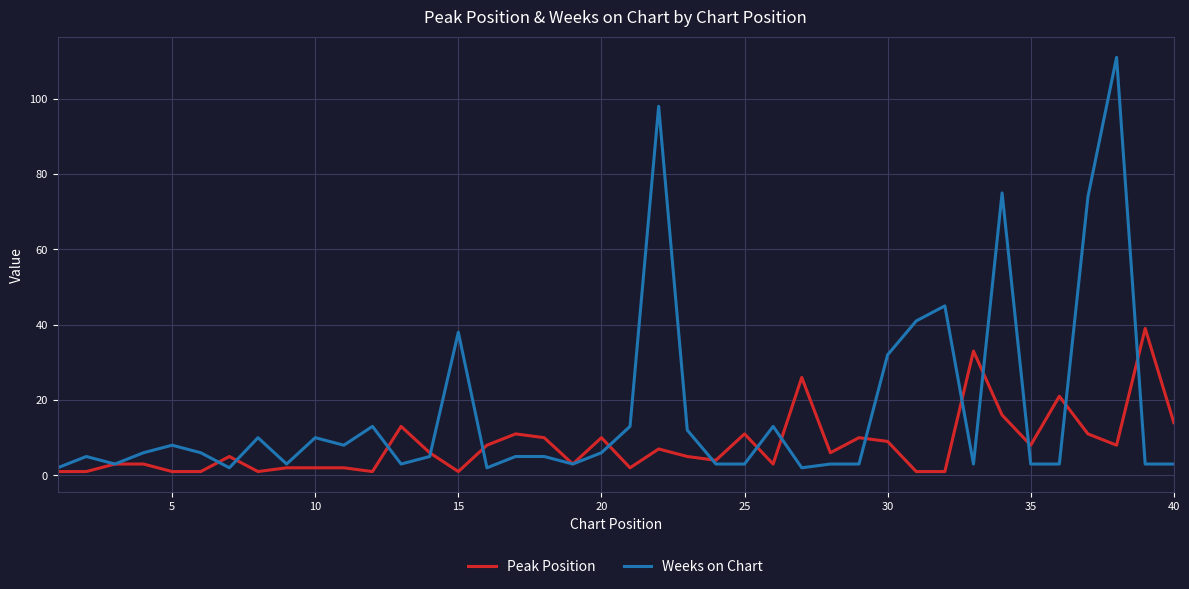

Which series has the widest spread of values?

Weeks on Chart